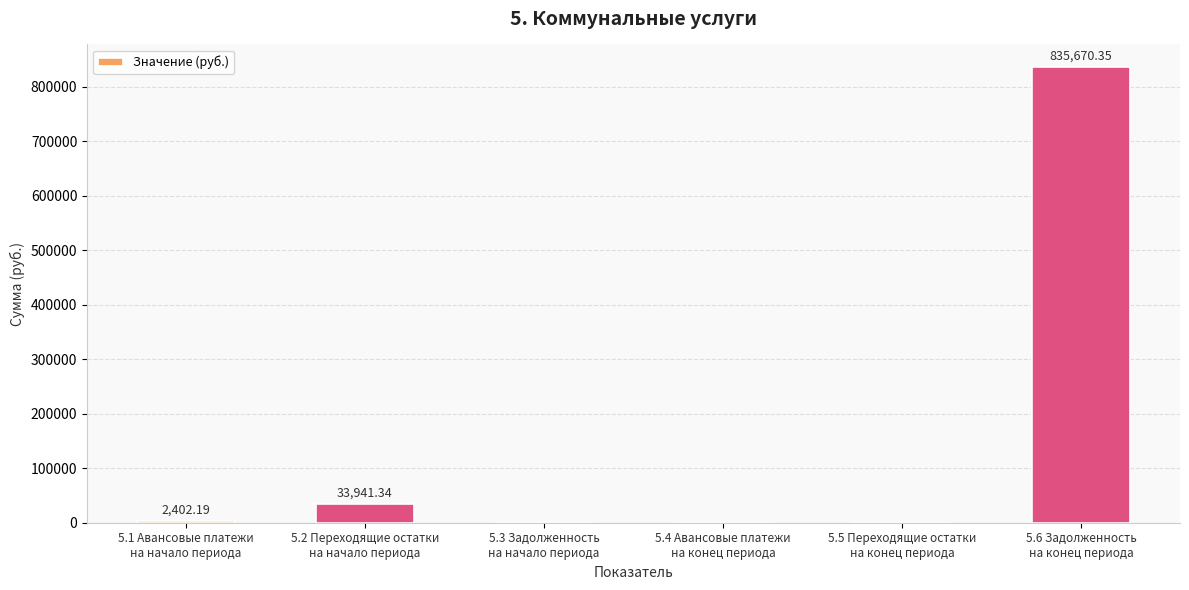

The chart shows a value of 0.0 at 5.3 Задолженность
на начало периода. True or false?

True